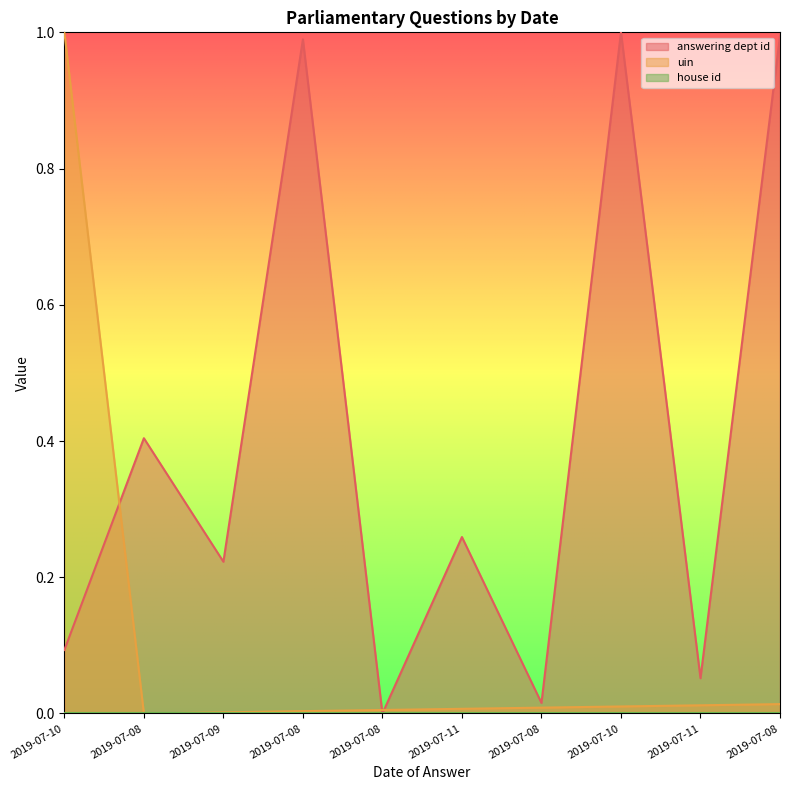

At which category is the sum across all series the highest?

2019-07-10